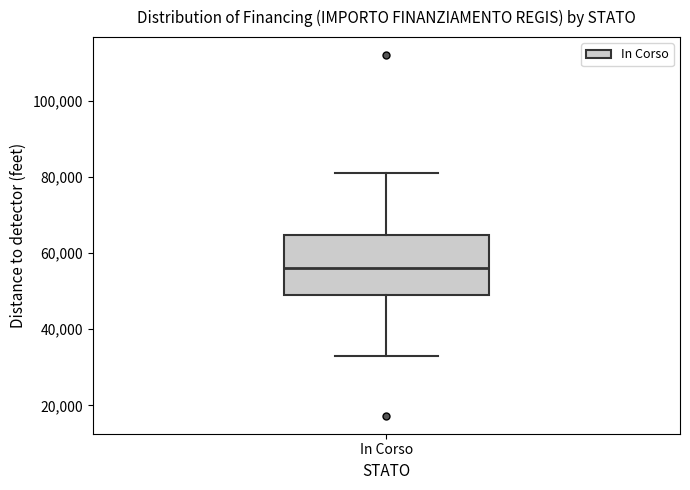

Where is the lower edge of the box for In Corso on the y-axis? The values are not printed on the chart, so give them approximately, as read against the axis.

50000